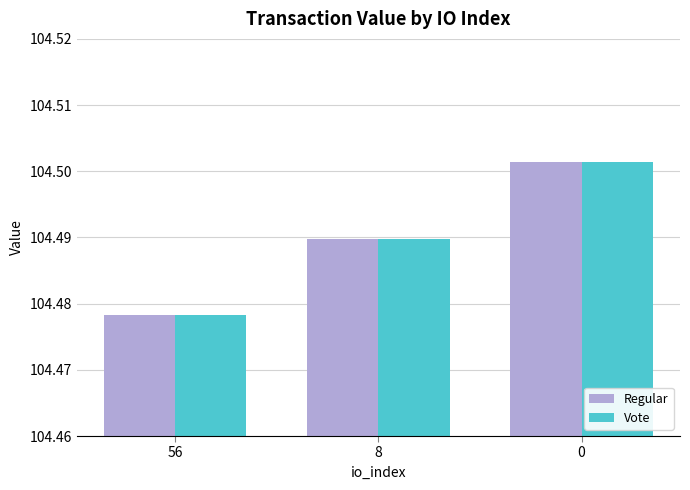

What is the sum of all Vote values?

313.5